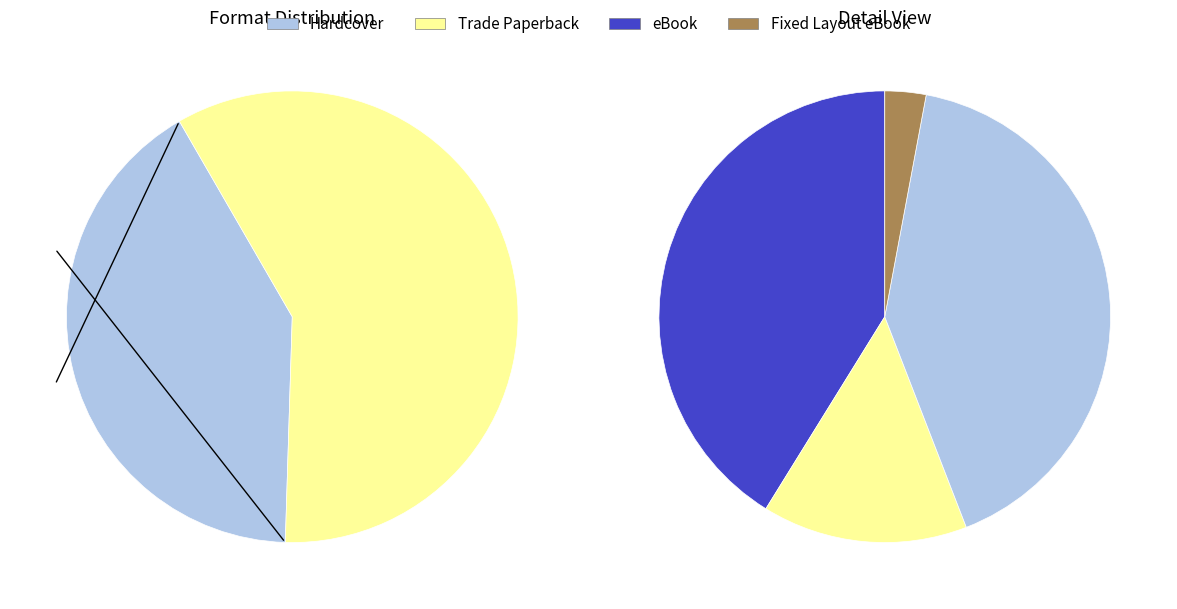

Which has a higher value, Fixed Layout eBook or eBook?

eBook